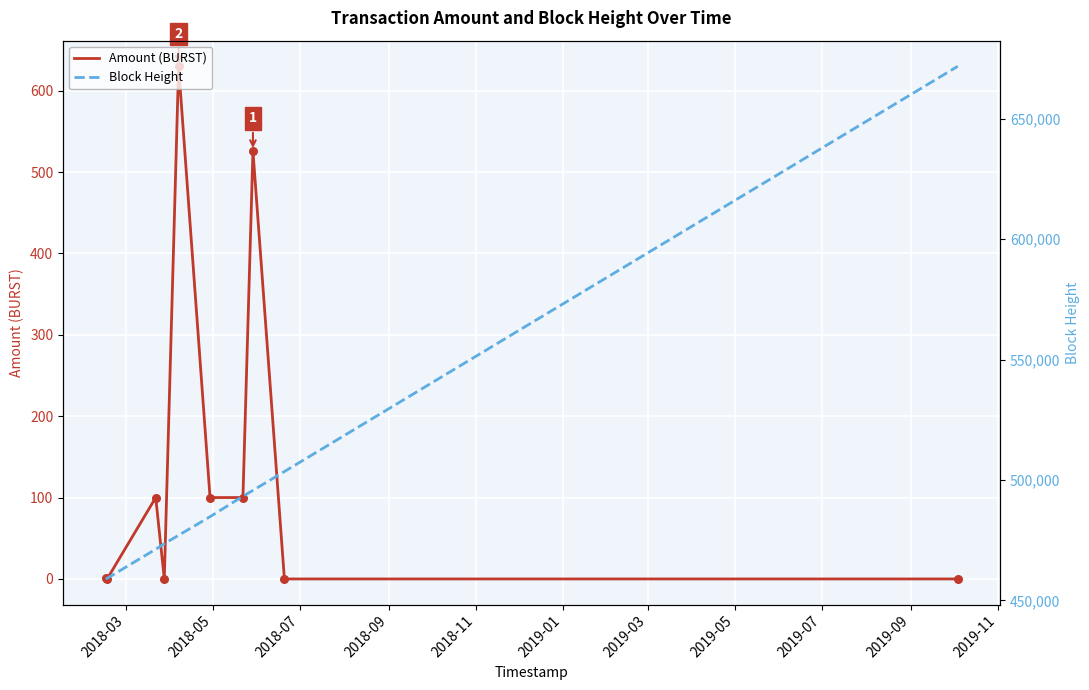

Is the value of Block Height at 2018-11 greater than the value of Amount (BURST) at 2018-03?

Yes